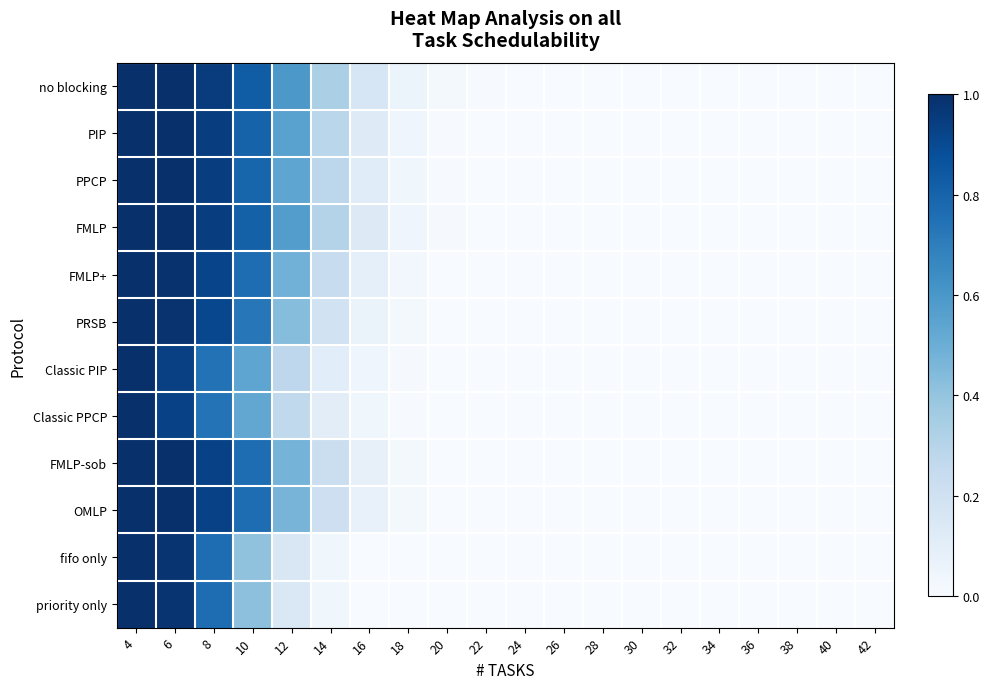

Which series has the largest range (max minus min)?

no blocking